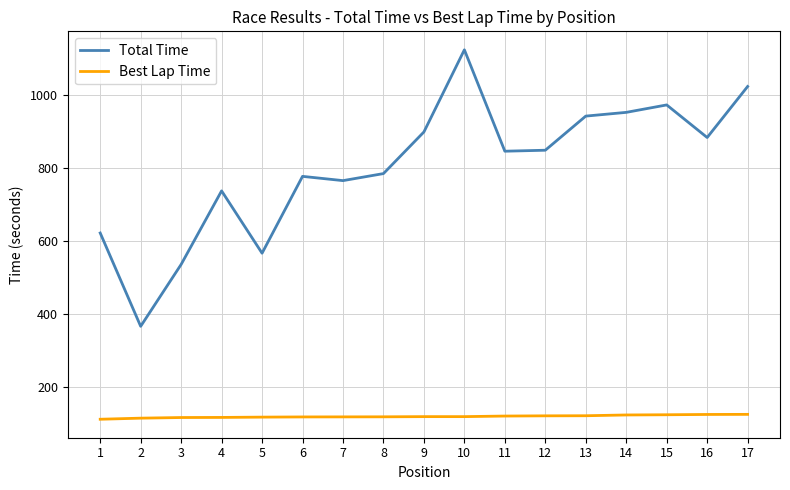

Where is the first local minimum for Total Time?

2